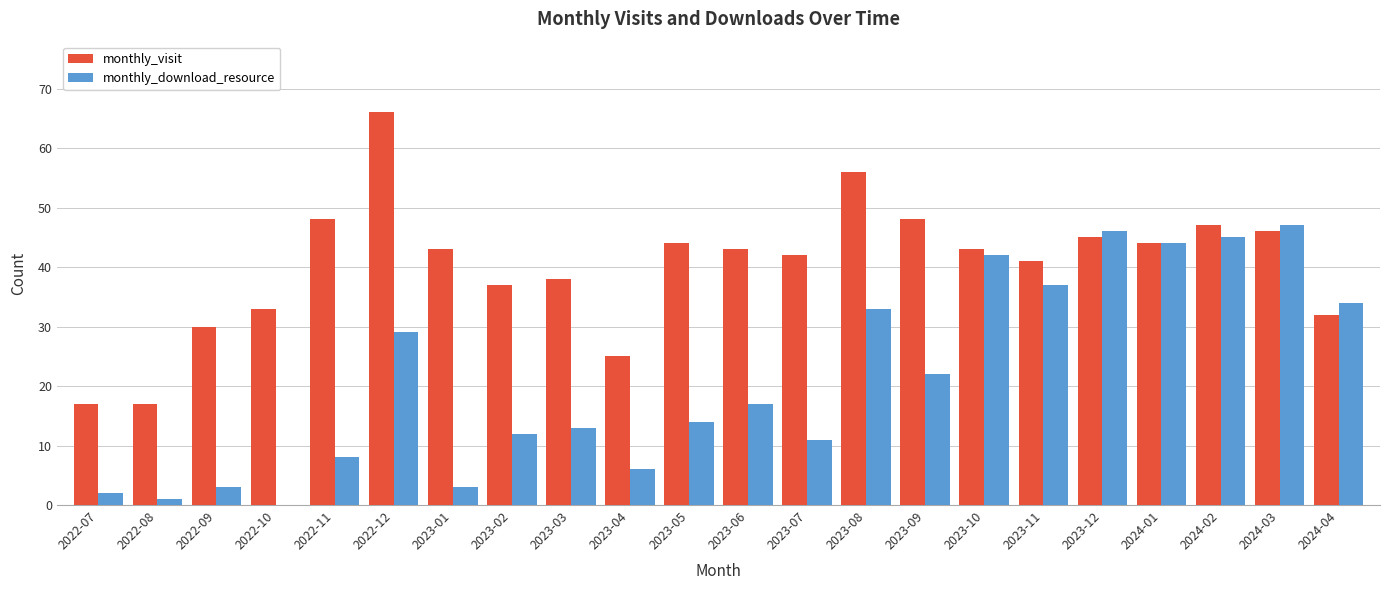

Which series has the largest total across all categories?

monthly_visit